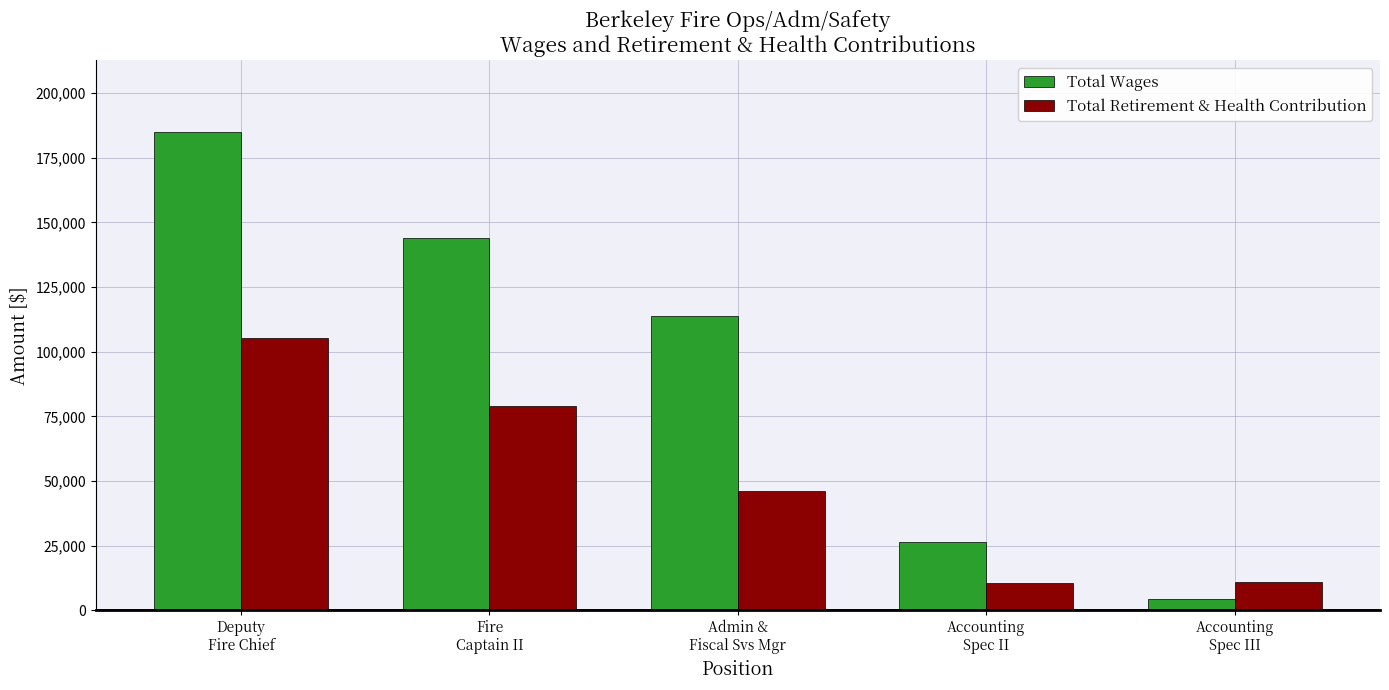

How many bars are there in each group?

2